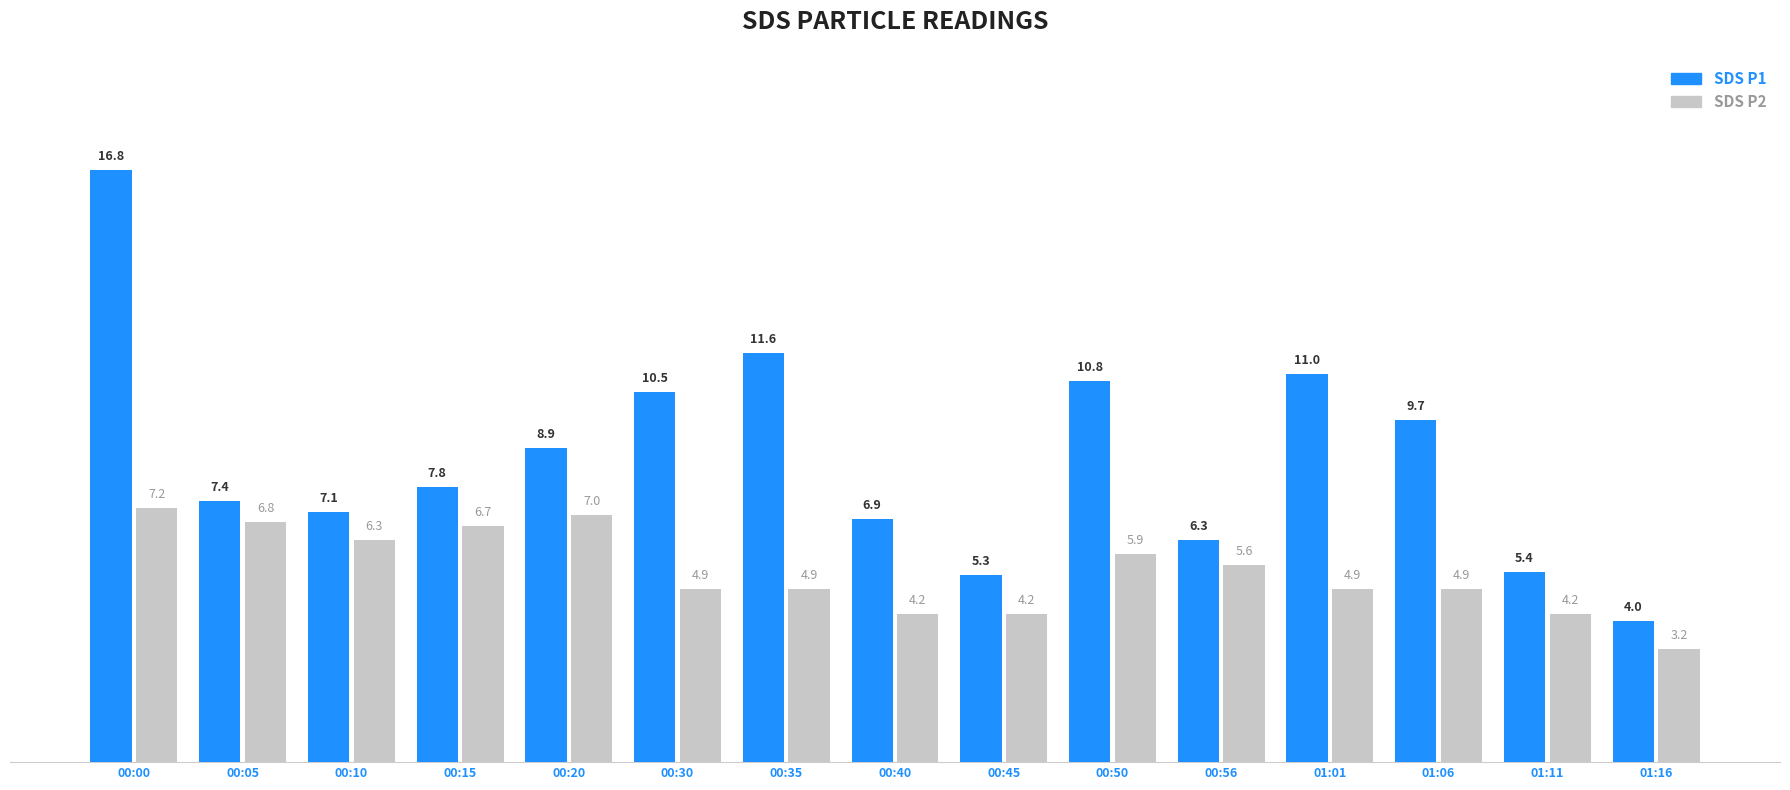

The value of SDS P2 at 00:10 is 6.3. True or false?

True